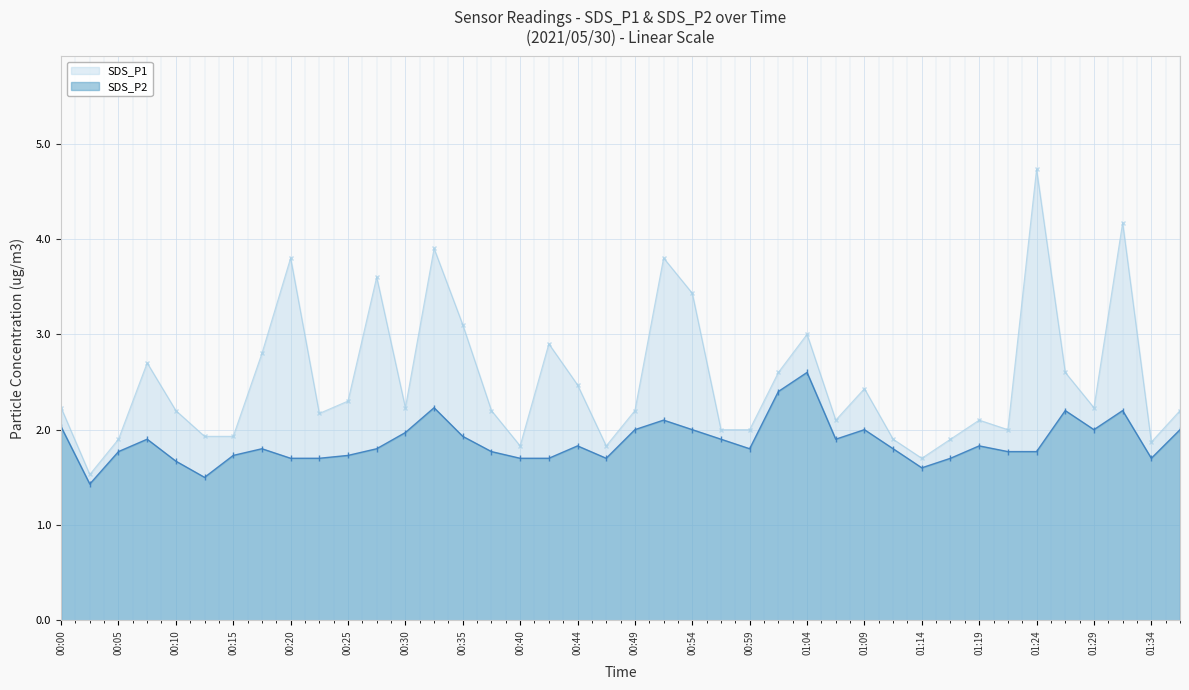

At which label is SDS_P1 closest to 3?

01:04